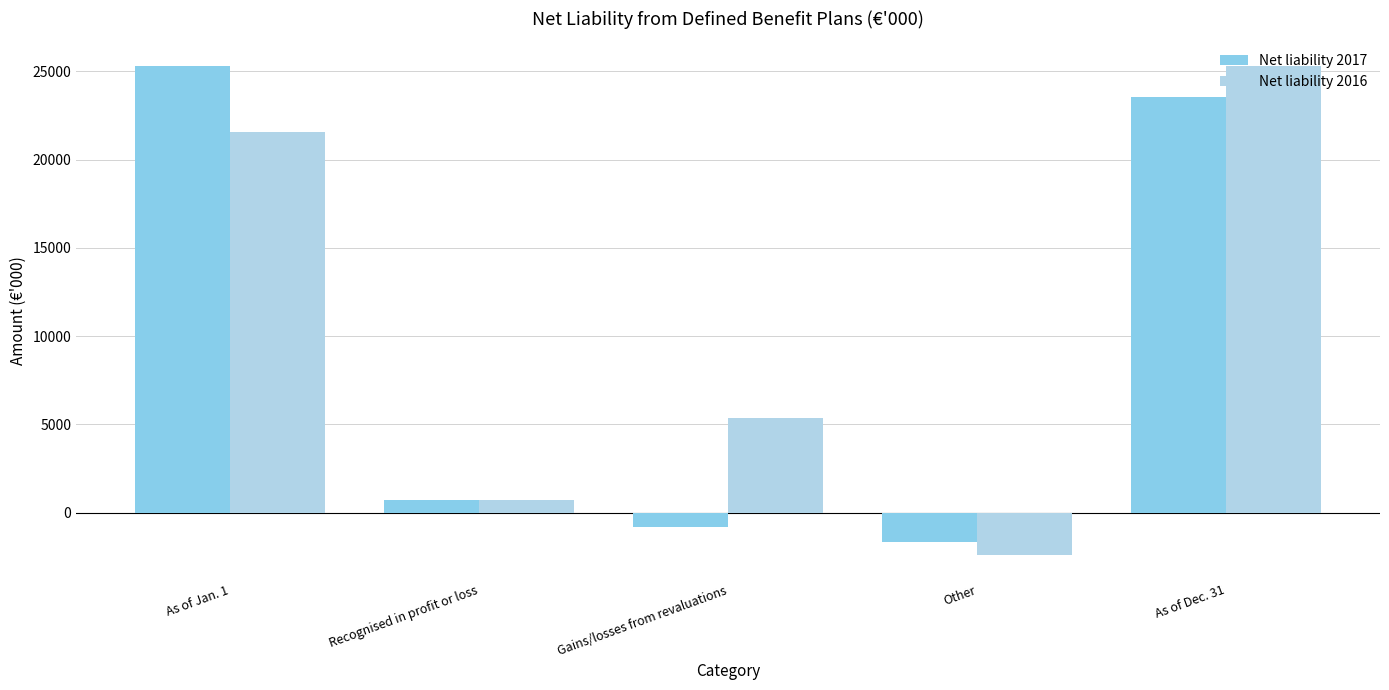

How many Net liability 2016 values are between 723 and 21582?

3